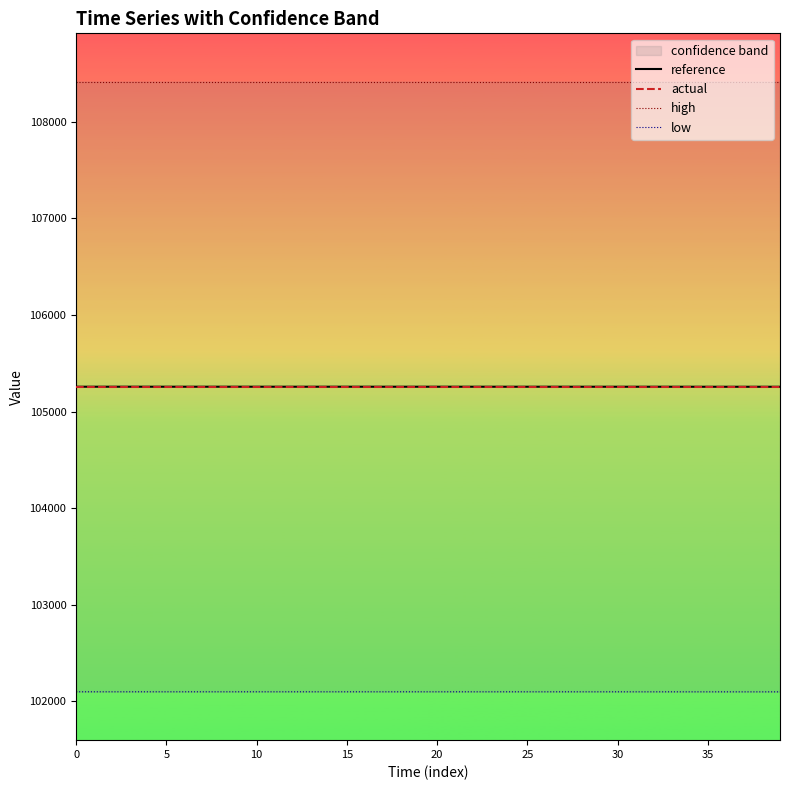

What is the value of the low point at the 4th from the left?

102099.8